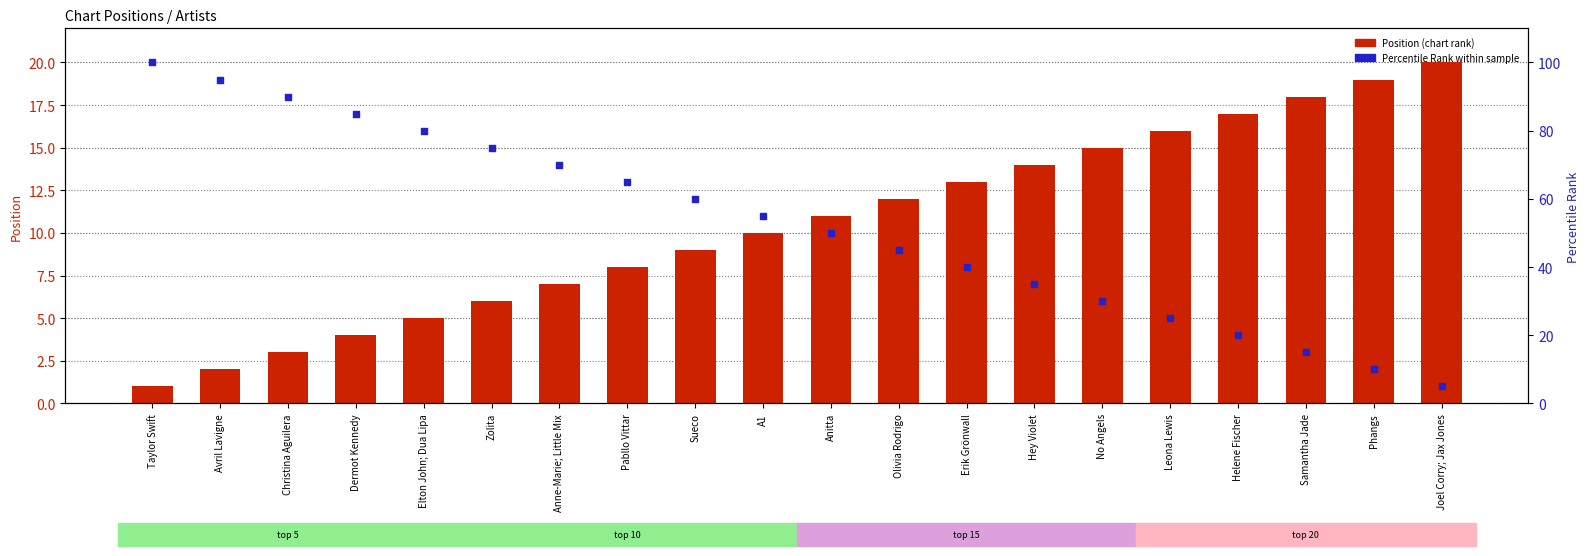

What is the total value across all series at Hey Violet?

49